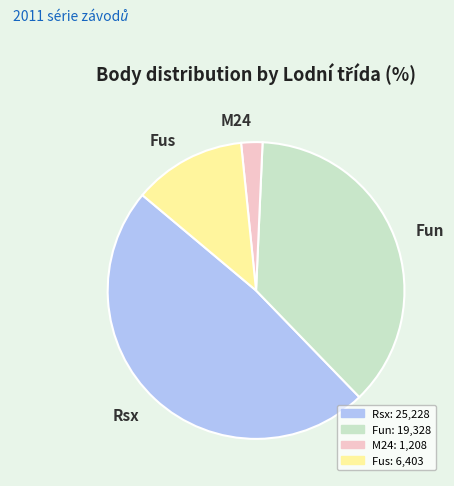

Is there a majority slice in this chart?

No